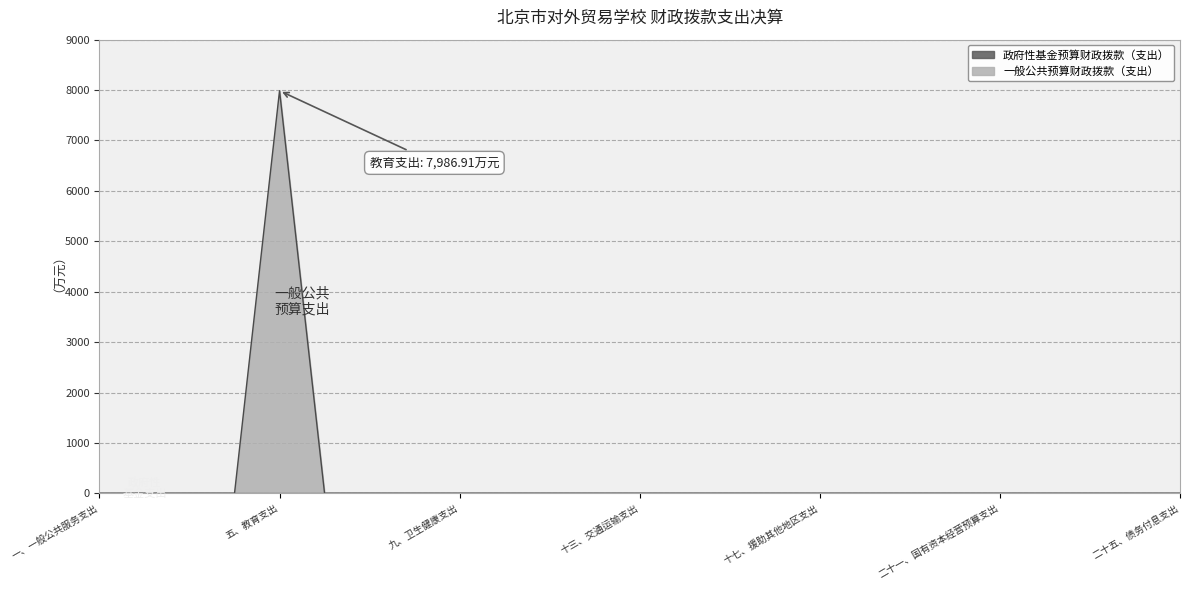

What is the difference between the maximum and second lowest values?

7986.9